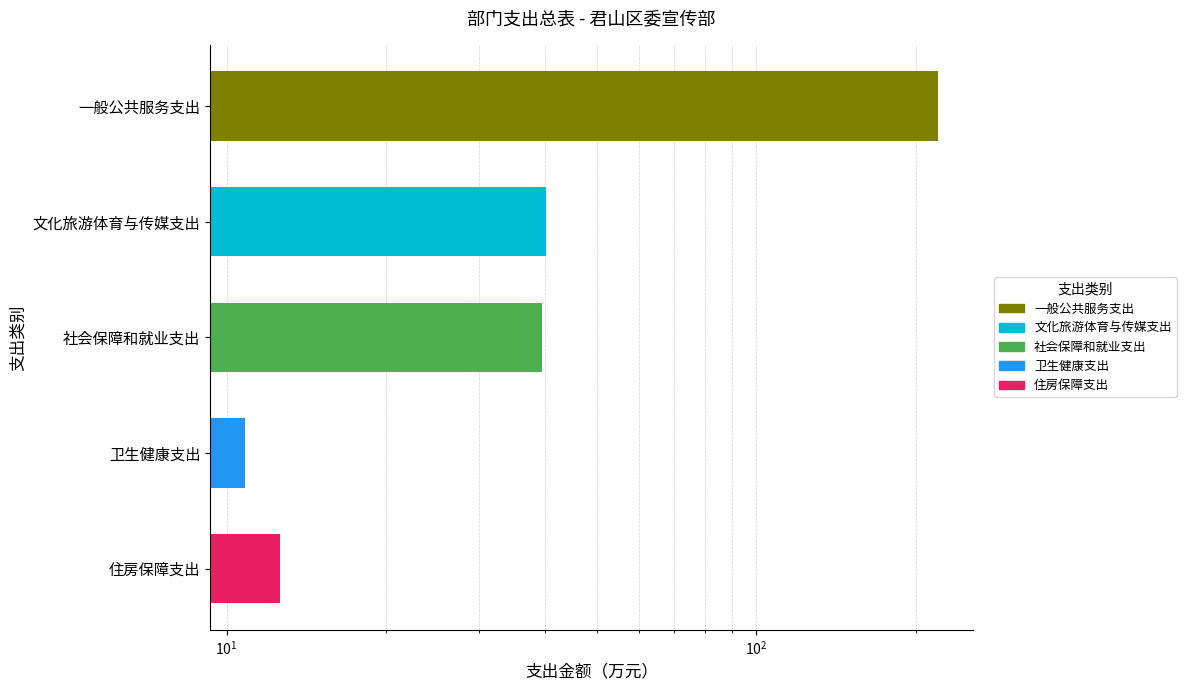

What is the value of the 4th bar from the left?

10.8